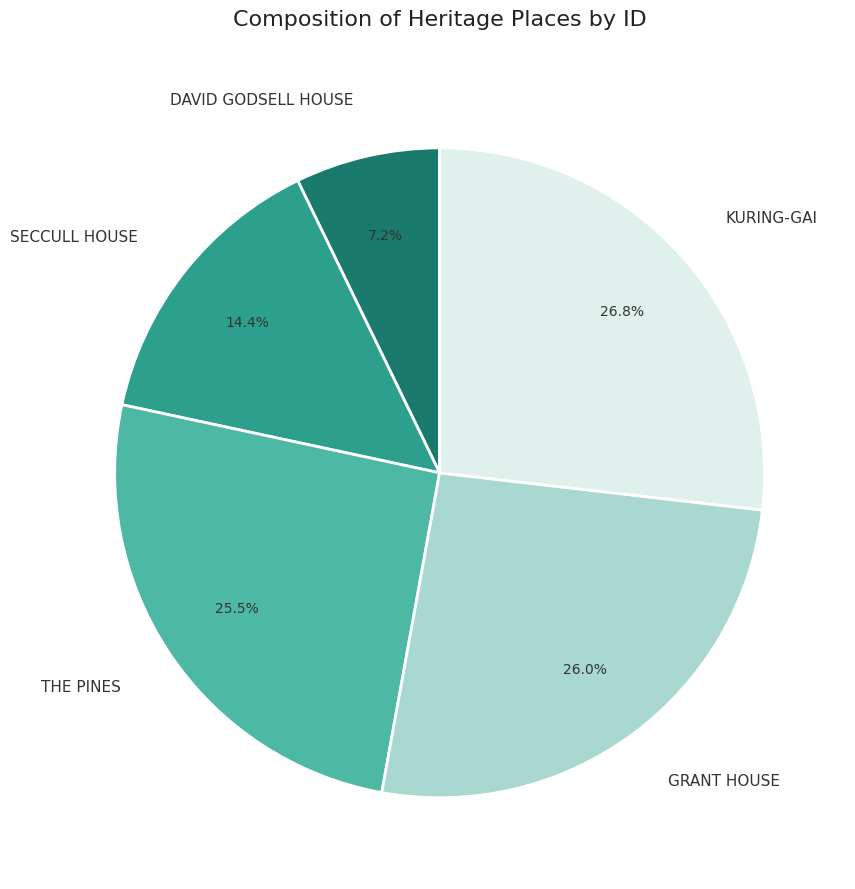

What percentage is NOT represented by DAVID GODSELL HOUSE?

92.8%